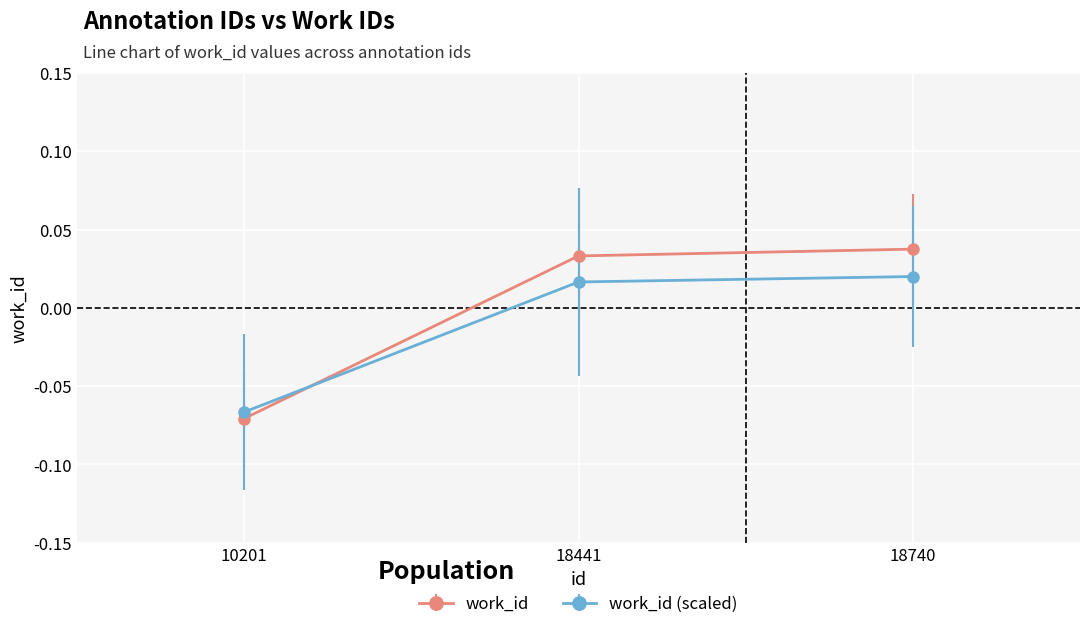

Rank the series by their maximum value, from lowest to highest.

work_id (scaled), work_id